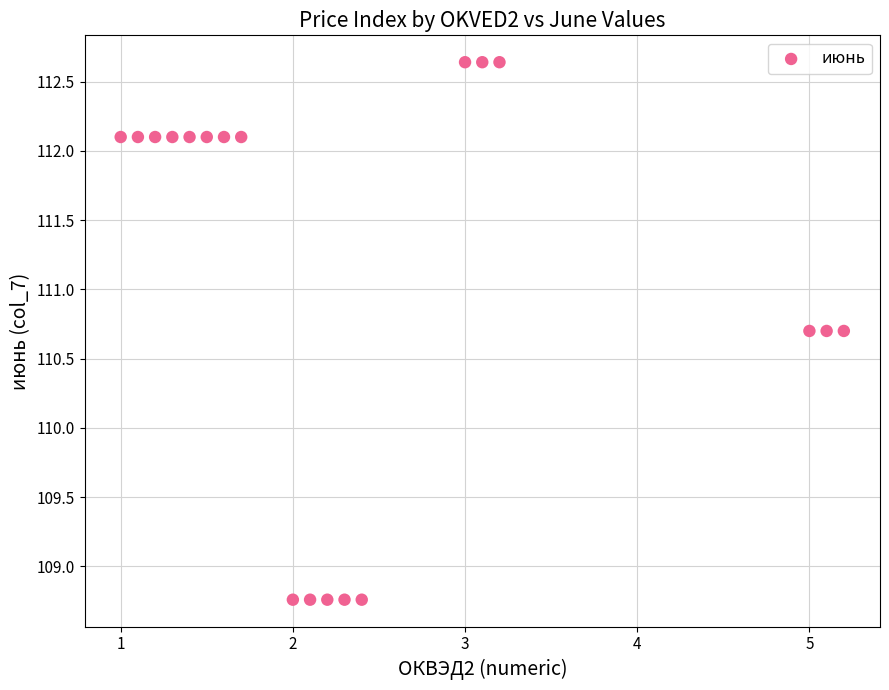

What is the range of X values (max minus min)?

4.2